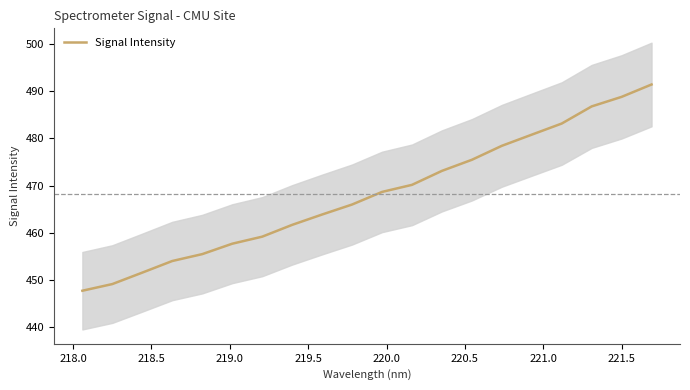

What is the greatest value displayed?

491.4